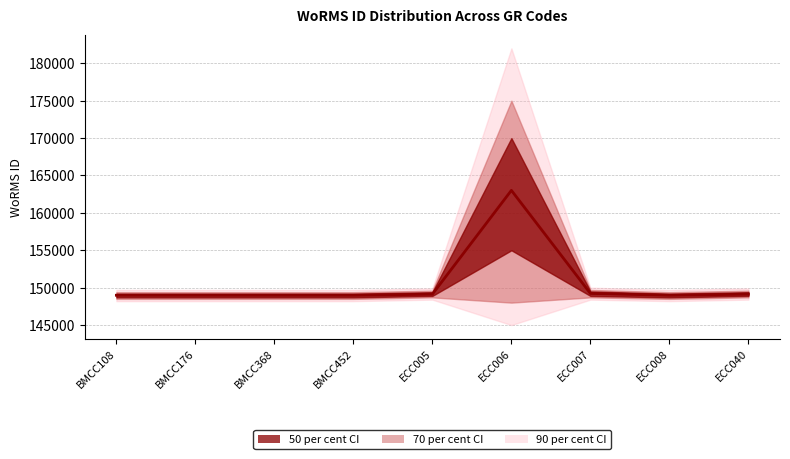

What position from the right is ECC008?

2